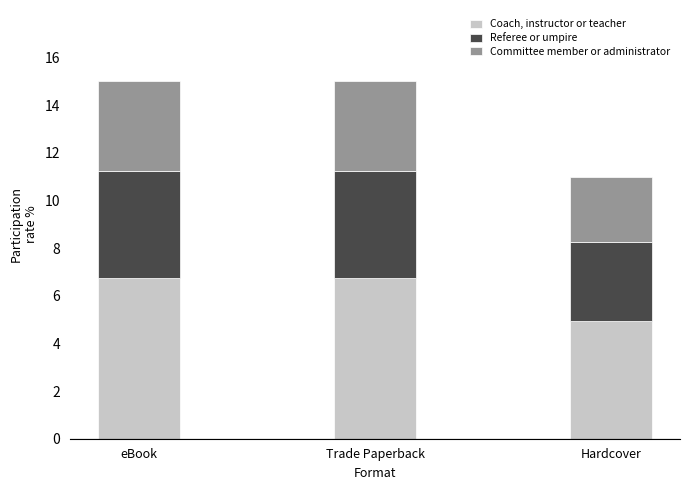

The value of Coach, instructor or teacher at Trade Paperback is 6.8. True or false?

True